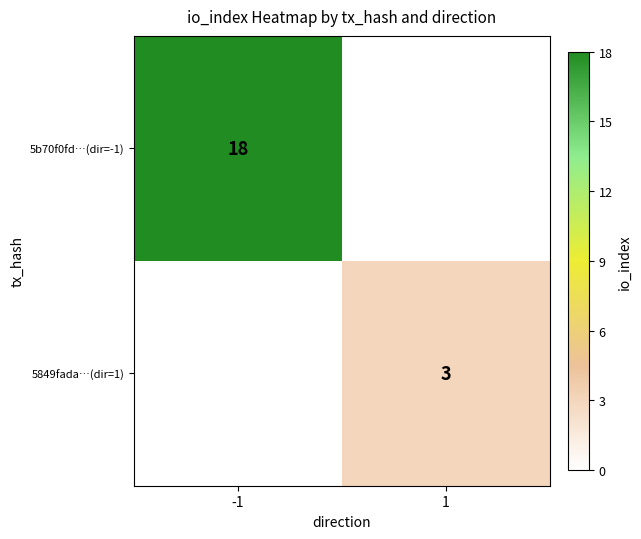

Is it true that 5b70f0fd…(dir=-1) equals 18 at -1?

True